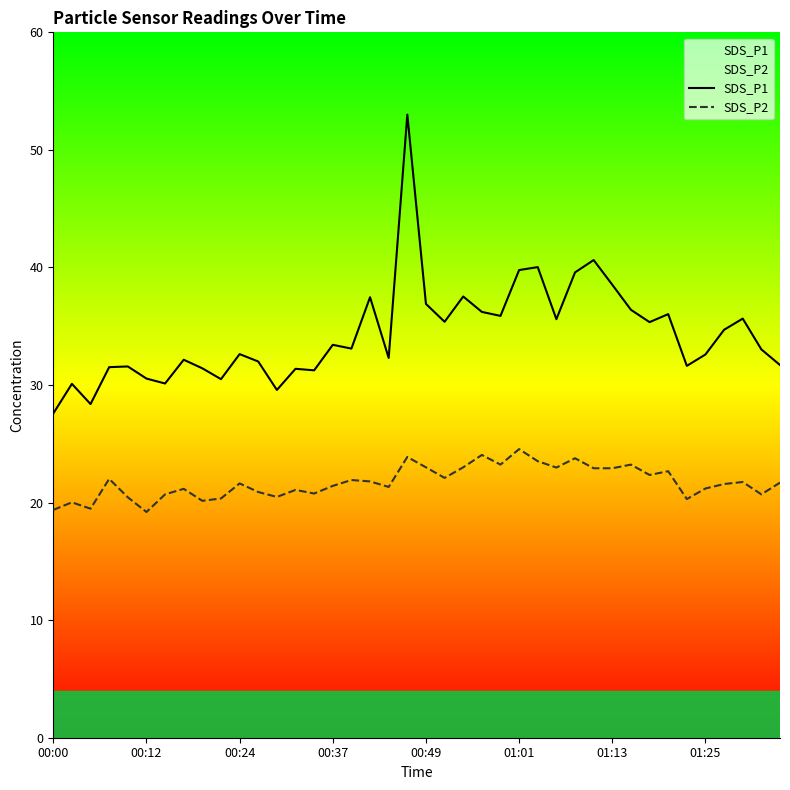

Rank the series at 31 from highest to lowest value.

SDS_P1, SDS_P2